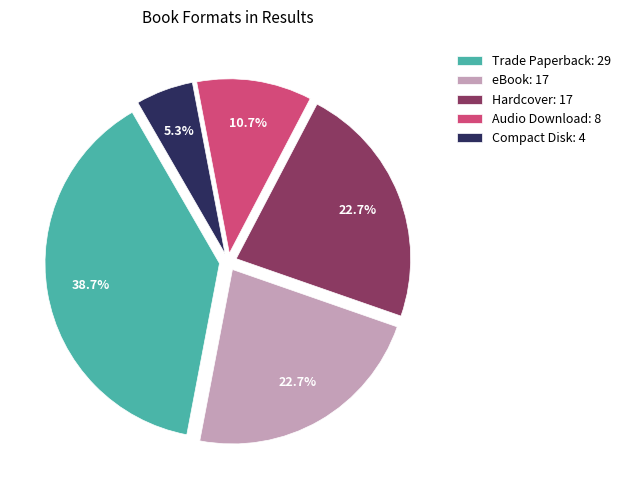

Approximately how many times larger is the value at Audio Download compared to Compact Disk?

2.0